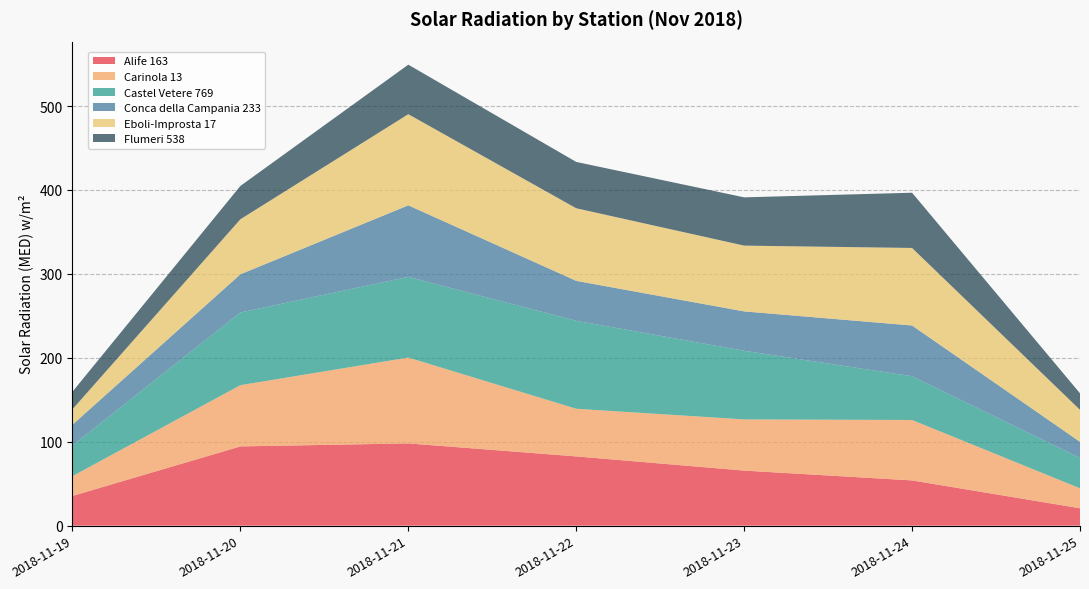

Reading right to left, transcribe all the data shown in this chart.

Alife 163: 20.7	53.9	65.6	82.5	98.0	94.4	35.4
Carinola 13: 23.8	72.0	61.0	56.8	102.3	73.0	23.6
Castel Vetere 769: 36.2	52.1	81.8	104.8	96.1	86.6	36.6
Conca della Campania 233: 19.2	60.5	46.9	47.6	85.3	45.5	24.7
Eboli-Improsta 17: 38.1	92.4	78.4	86.5	108.6	65.6	18.4
Flumeri 538: 19.7	65.8	57.5	55.2	59.0	39.7	20.9